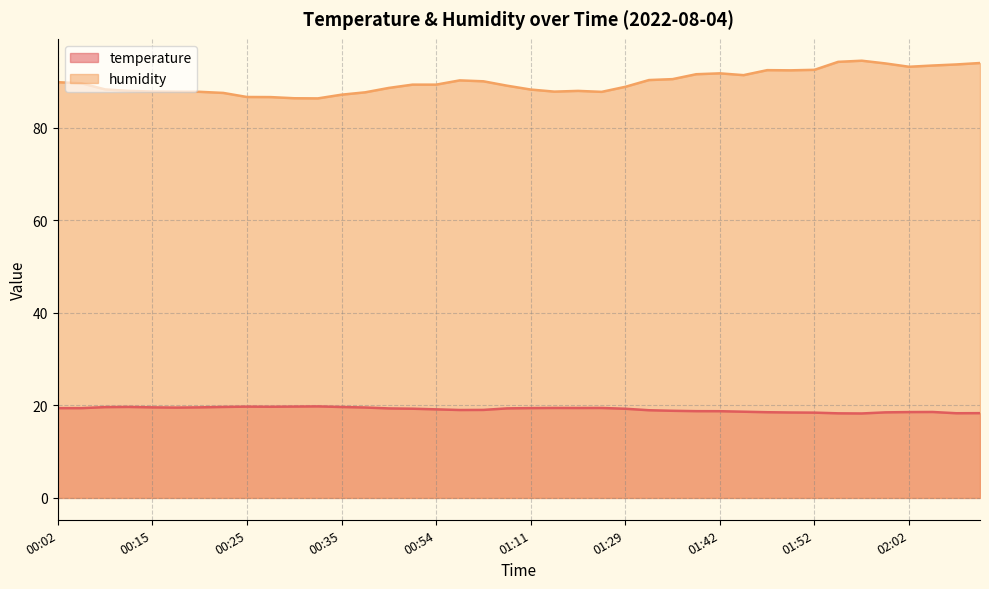

What is the average value of the temperature series?

19.1